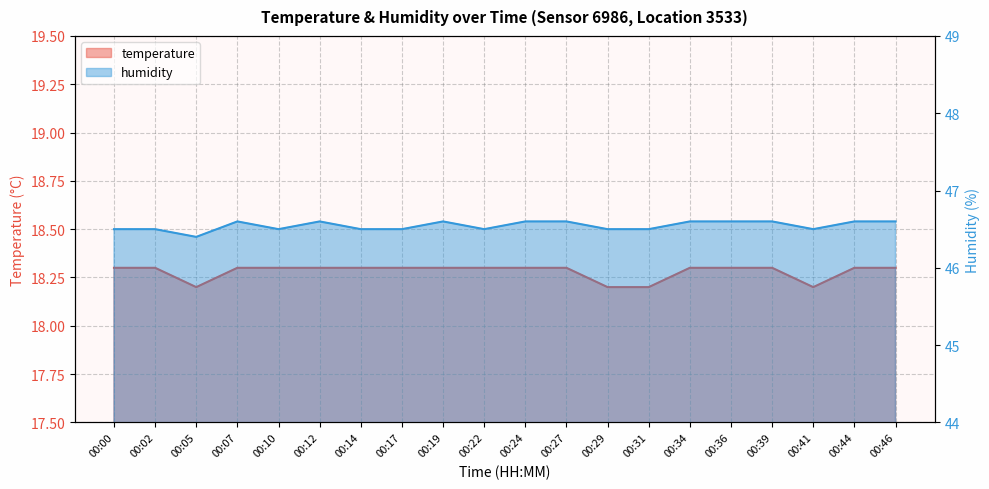

Rank the series at 00:07 from lowest to highest value.

temperature, humidity